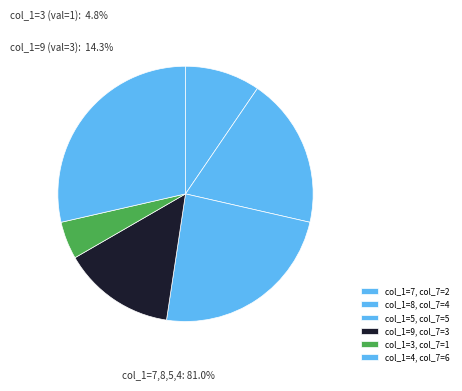

Which slice is the largest?

col_1=4, col_7=6